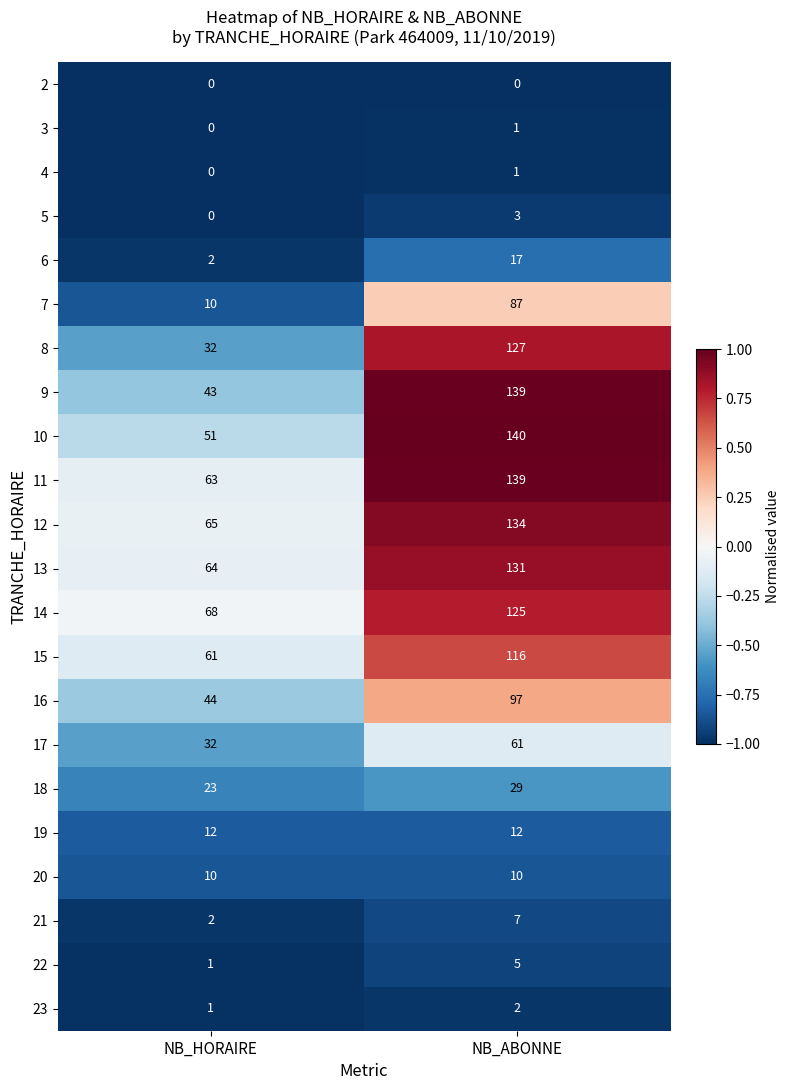

Which label corresponds to the largest value in the chart?

NB_ABONNE